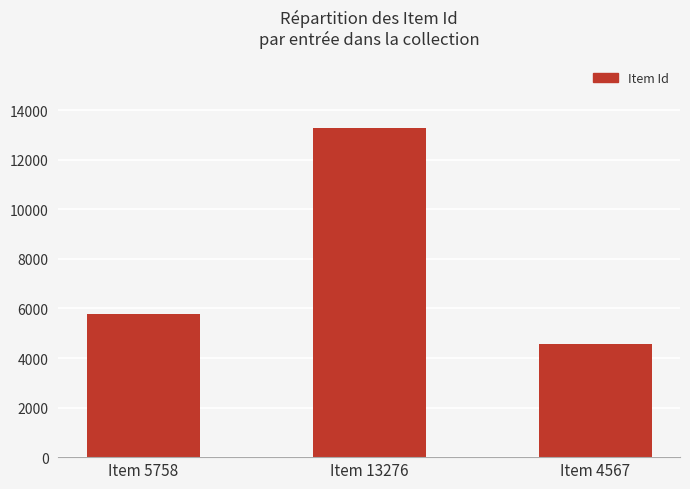

Reading left to right, transcribe all the data shown in this chart.

Item 5758=5758	Item 13276=13276	Item 4567=4567